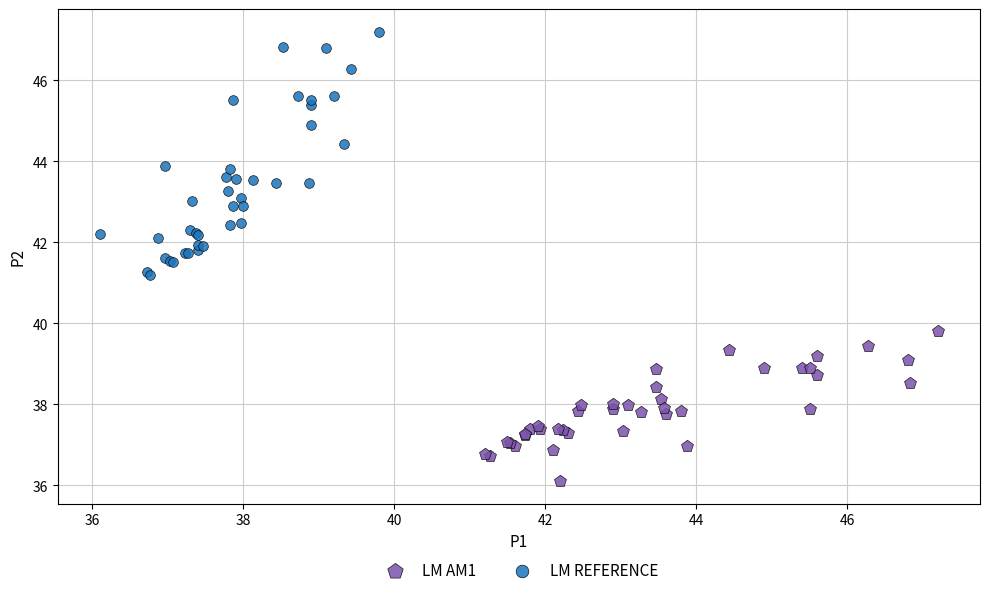

Which series contains the lowest Y value?

LM AM1